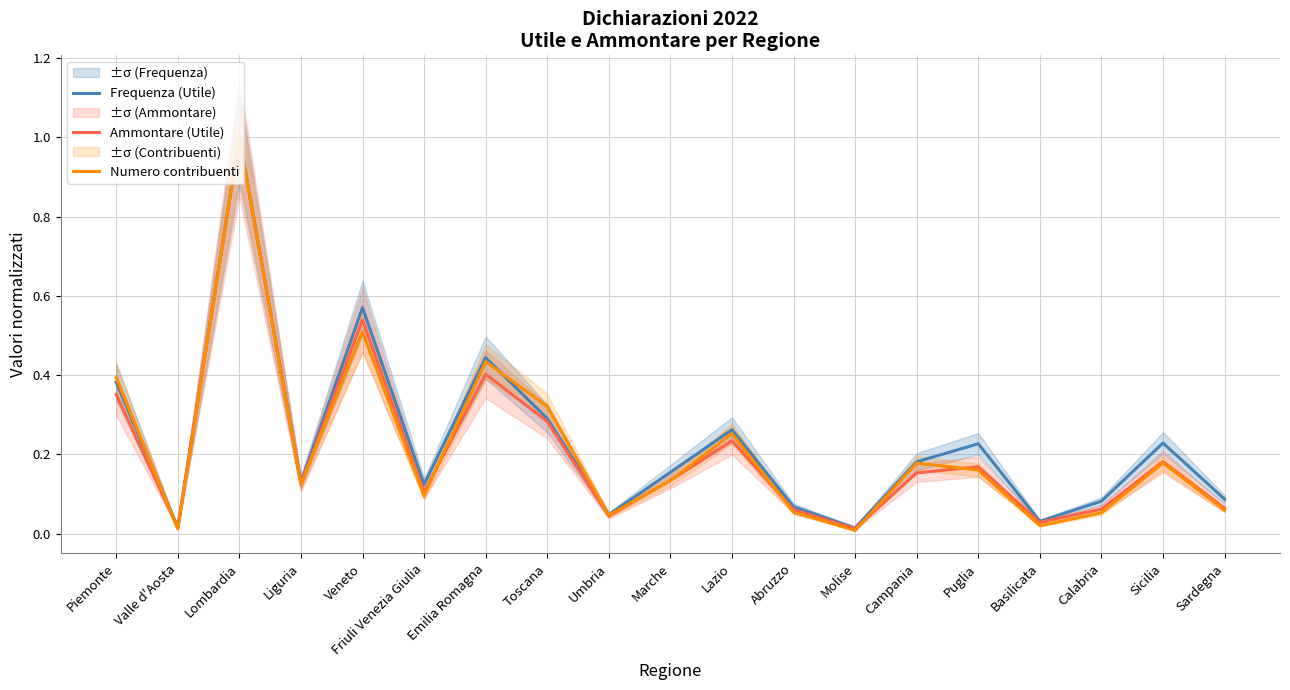

Where is the first local minimum for Ammontare (Utile)?

Valle d'Aosta